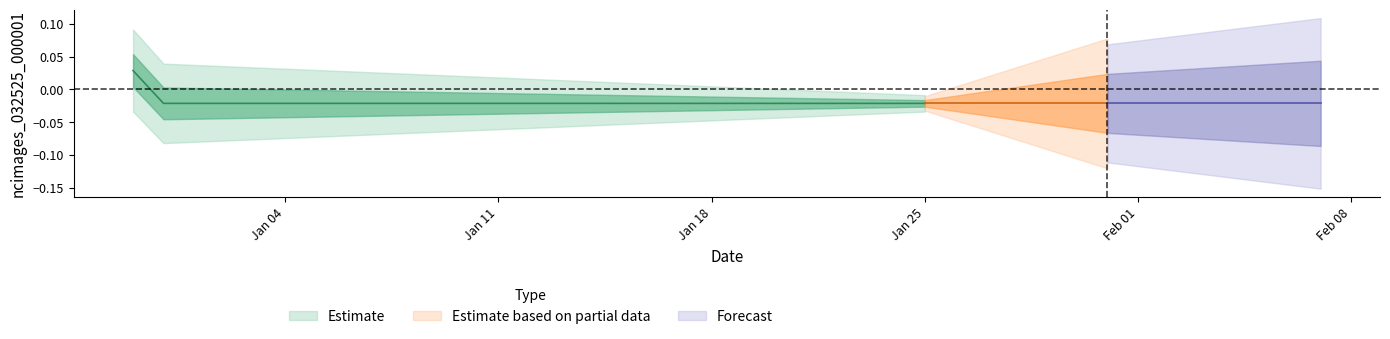

The value at 2021-01-31 is 0. True or false?

True